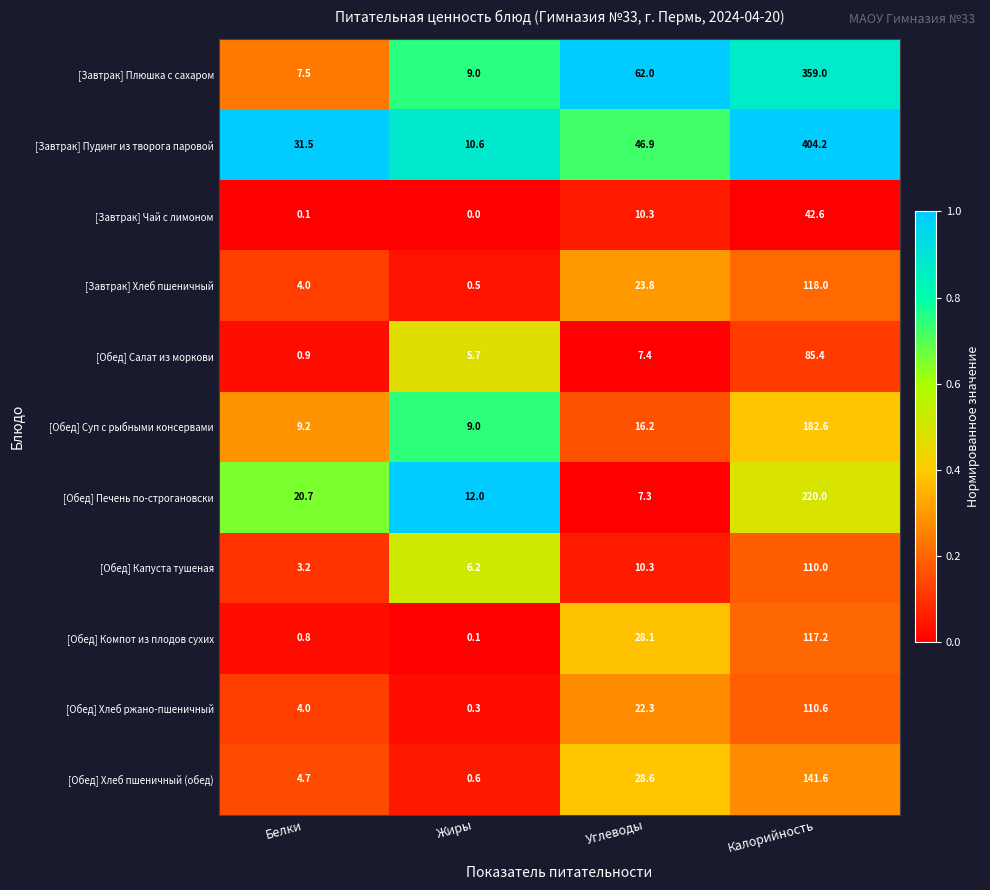

How many data points in [Завтрак] Чай с лимоном are above 10?

2